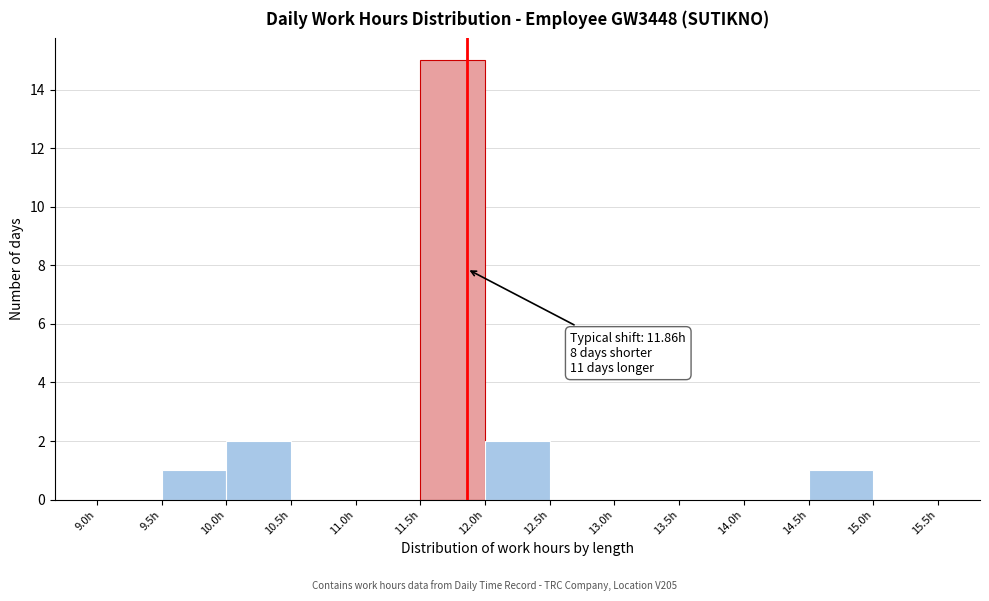

Over which range of the x-axis is the bar tallest?

11.5 to 12.0